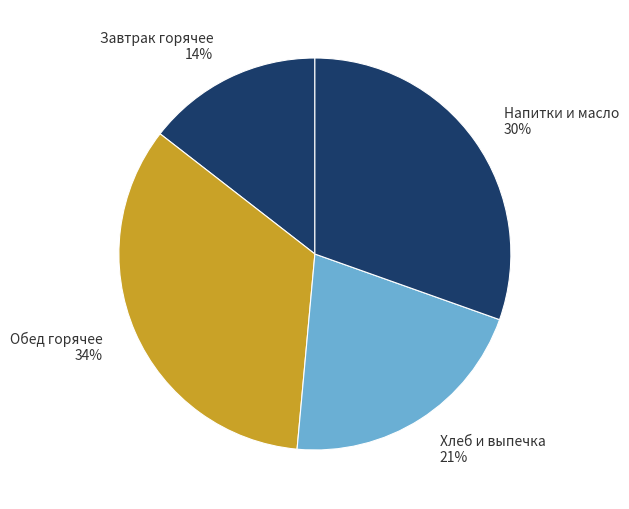

Count the number of slices in the pie.

4